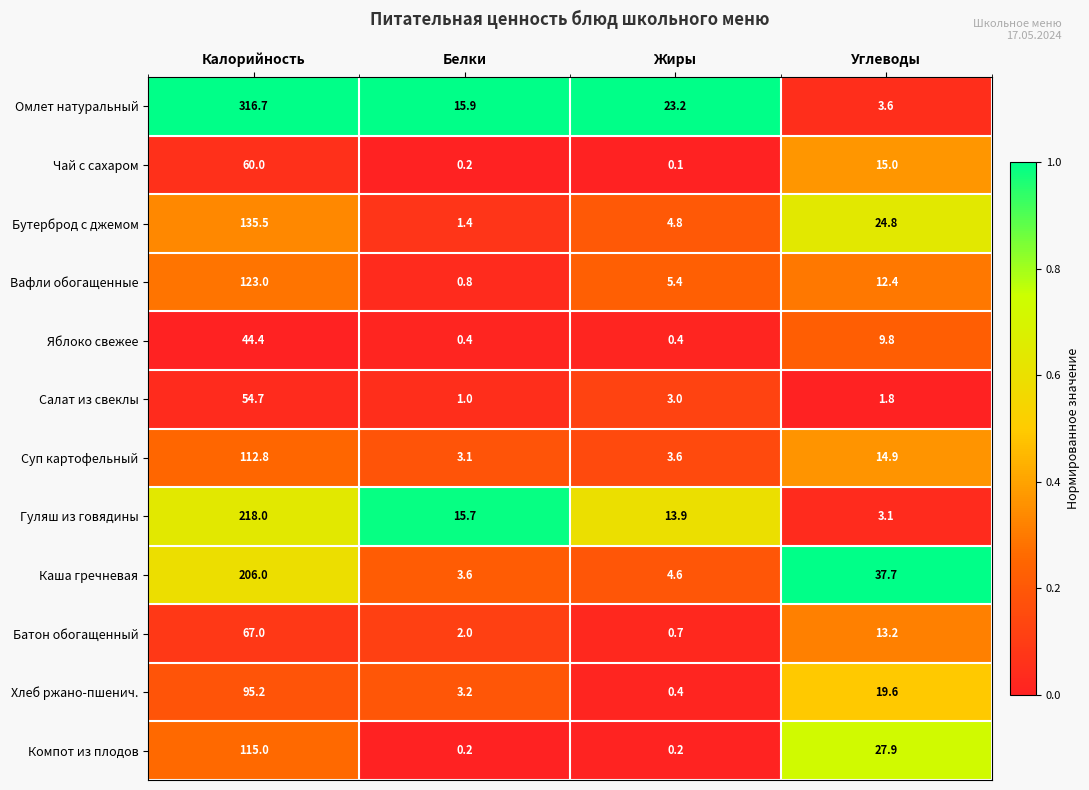

True or false: Чай с сахаром has a value of 0.1 at Жиры.

True